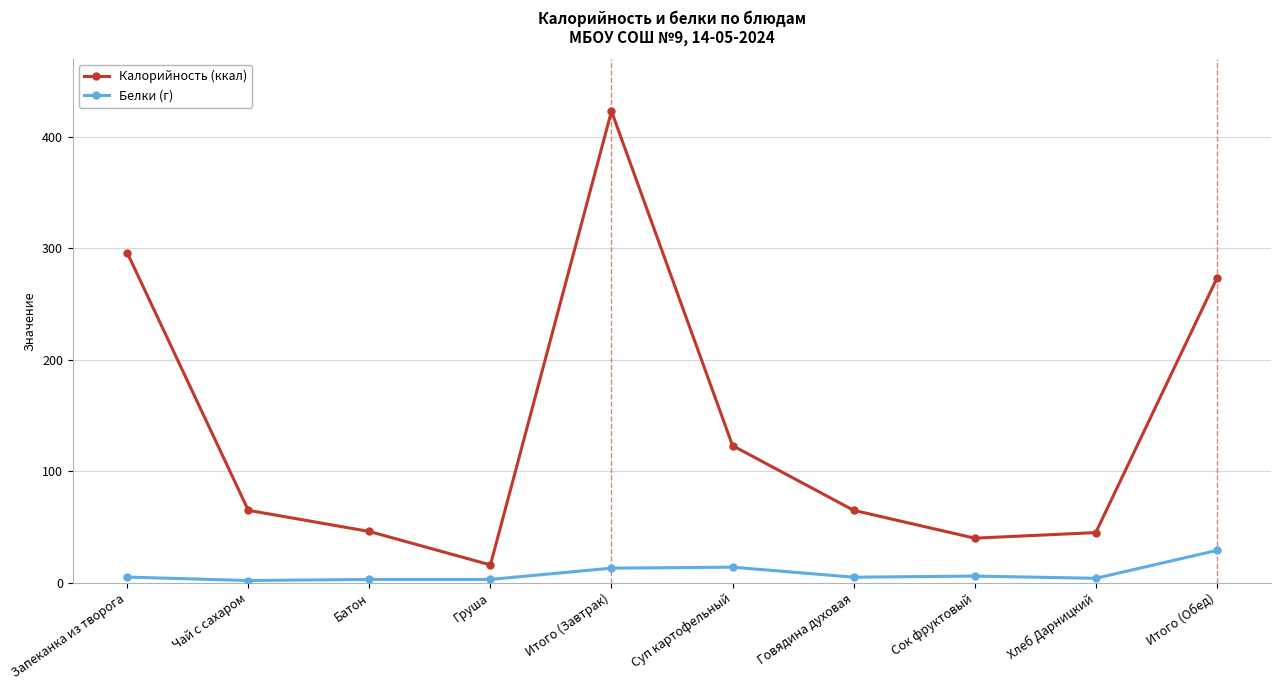

True or false: Калорийность (ккал) has a value of 119.0 at Итого (Обед).

False